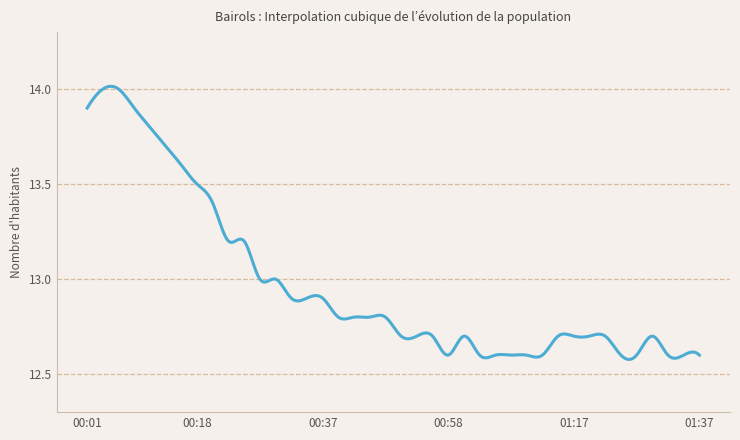

List the labels in order of value, largest first.

2022/06/01 00:03, 2022/06/01 00:06, 2022/06/01 00:01, 2022/06/01 00:08, 2022/06/01 00:10, 2022/06/01 00:13, 2022/06/01 00:15, 2022/06/01 00:18, 2022/06/01 00:20, 2022/06/01 00:23, 2022/06/01 00:25, 2022/06/01 00:28, 2022/06/01 00:30, 2022/06/01 00:33, 2022/06/01 00:35, 2022/06/01 00:37, 2022/06/01 00:40, 2022/06/01 00:42, 2022/06/01 00:45, 2022/06/01 00:47, 2022/06/01 00:50, 2022/06/01 00:52, 2022/06/01 00:55, 2022/06/01 01:00, 2022/06/01 01:15, 2022/06/01 01:17, 2022/06/01 01:20, 2022/06/01 01:22, 2022/06/01 01:30, 2022/06/01 00:58, 2022/06/01 01:03, 2022/06/01 01:05, 2022/06/01 01:08, 2022/06/01 01:10, 2022/06/01 01:12, 2022/06/01 01:25, 2022/06/01 01:27, 2022/06/01 01:32, 2022/06/01 01:35, 2022/06/01 01:37